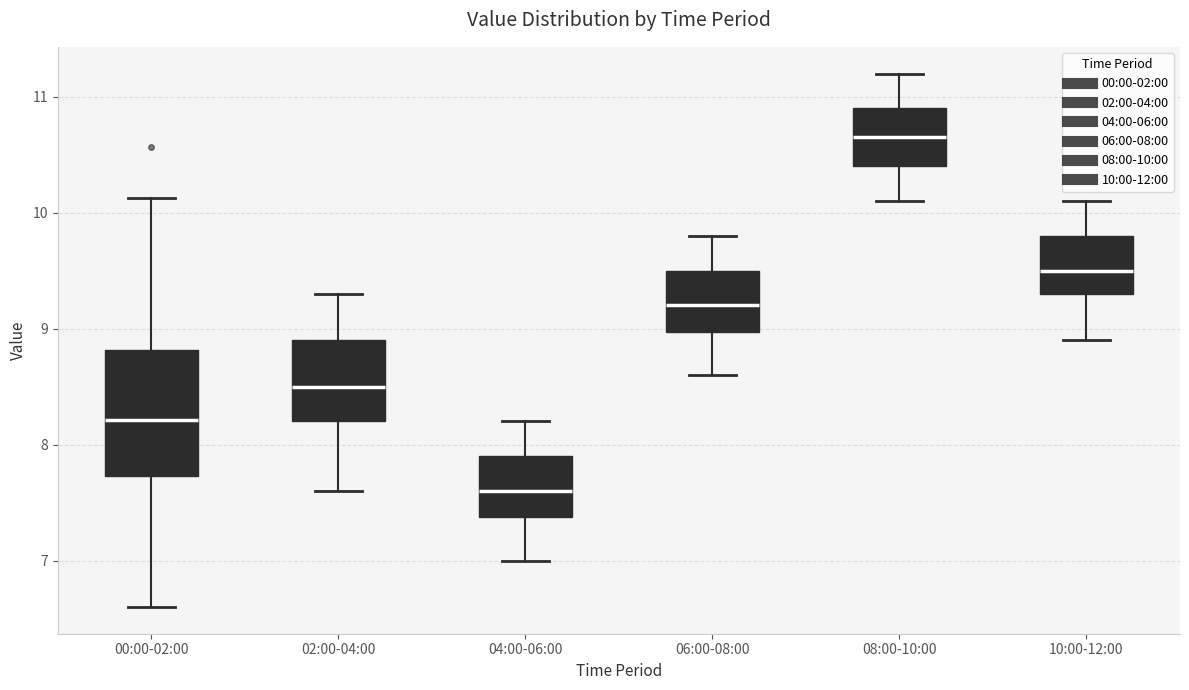

Which box is the tallest, from its lower edge to its upper edge?

00:00-02:00